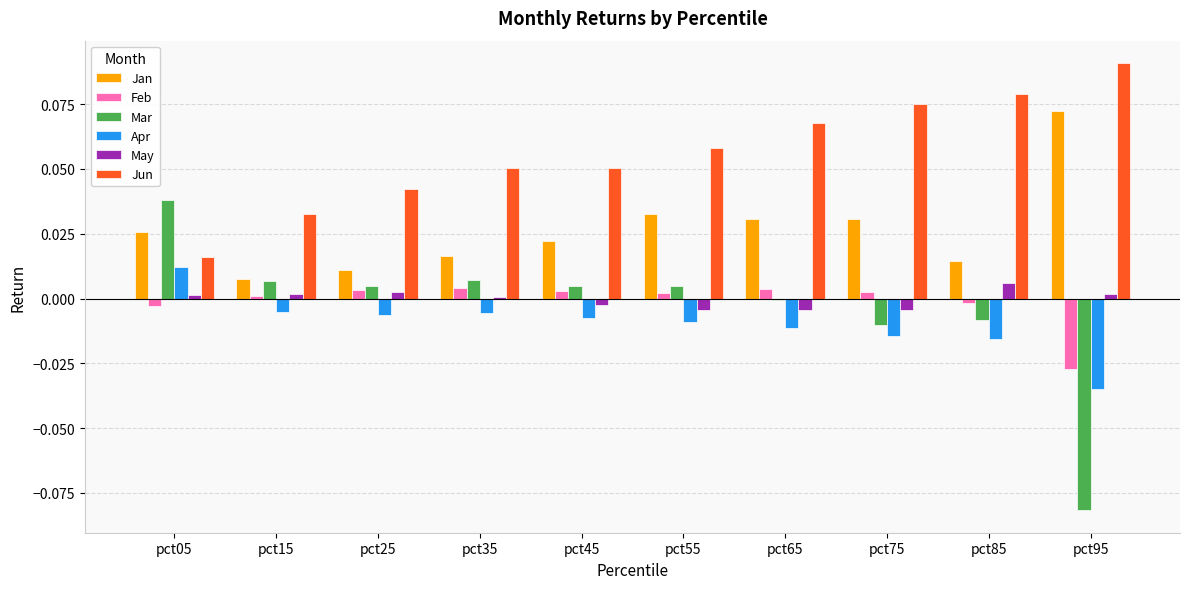

How many positive values does the Apr series have?

1